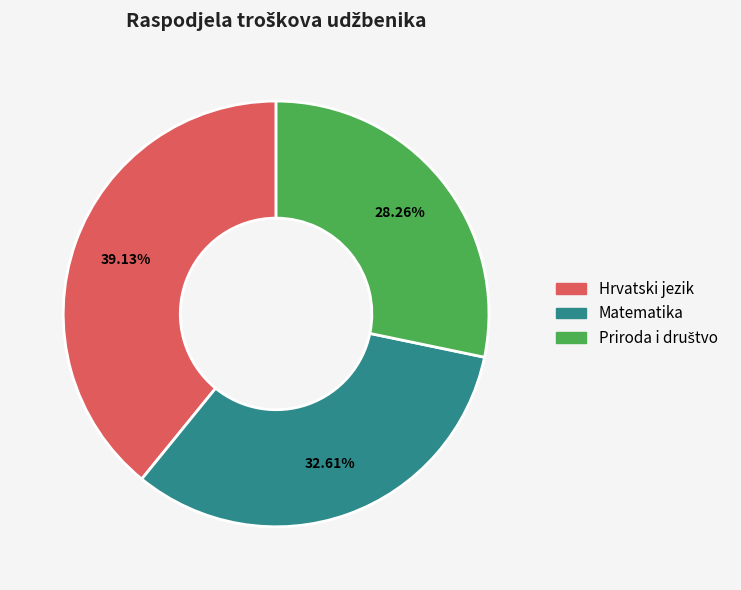

Is it true that Hrvatski jezik is 53% of the pie?

False